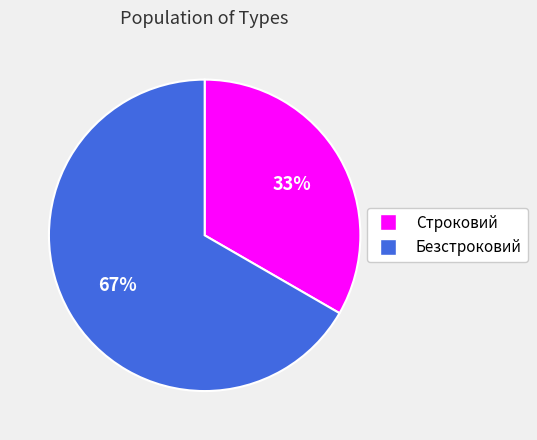

Which category has the biggest portion of the pie?

Безстроковий